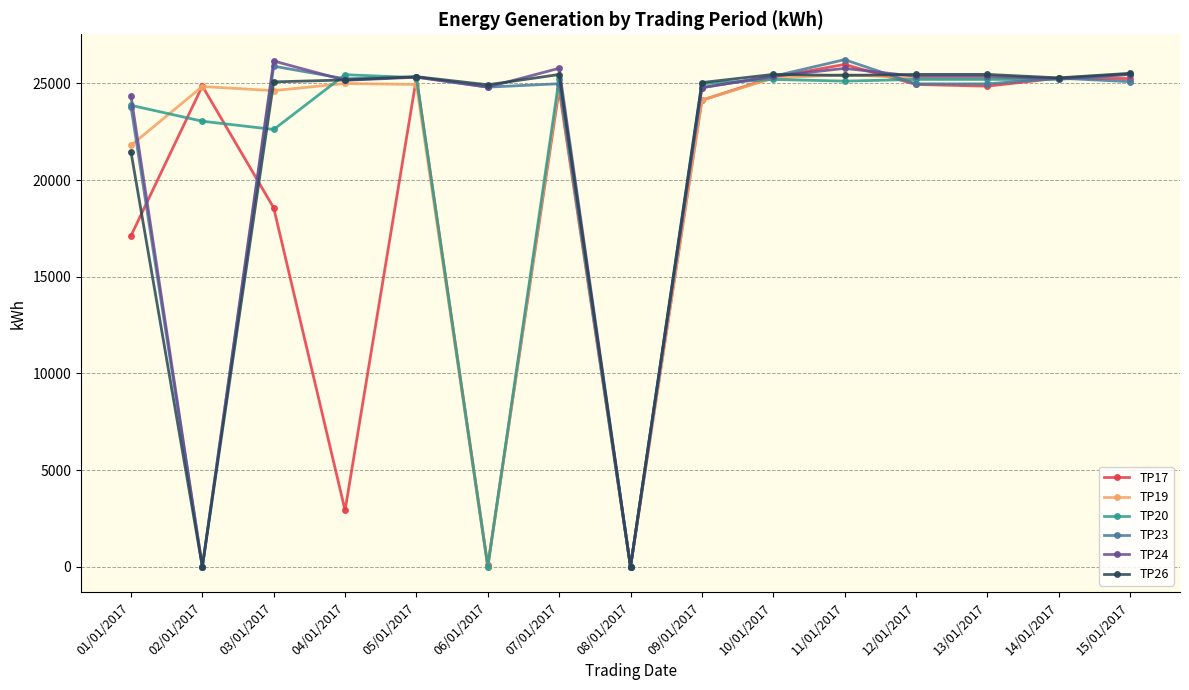

What is the approximate value of TP23 at 11/01/2017, to the nearest 10?

26230